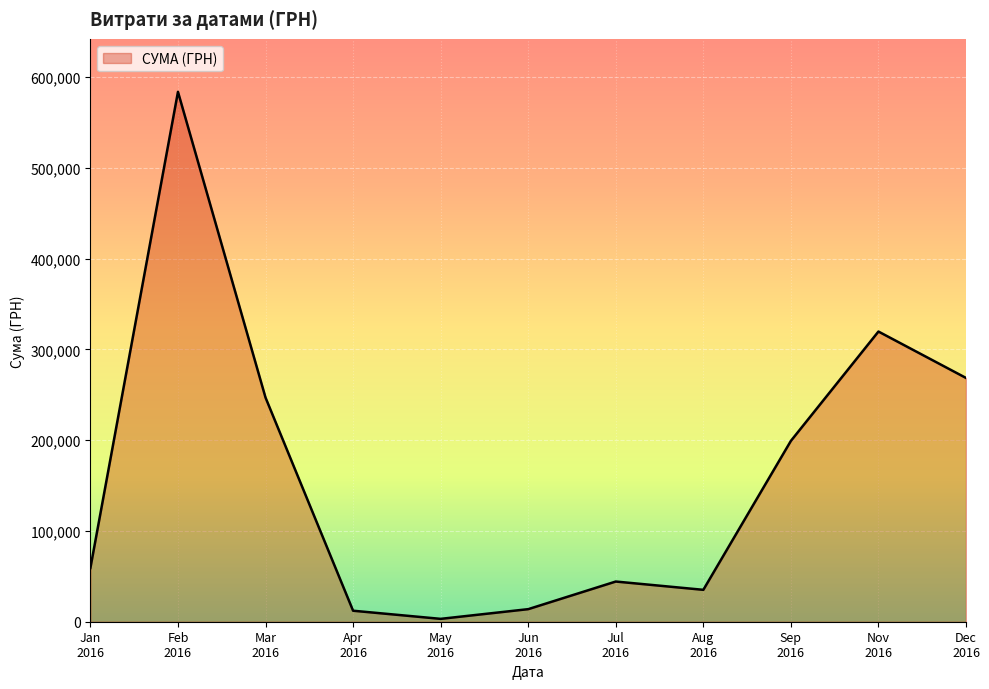

What is the maximum value shown in the chart?

583556.1